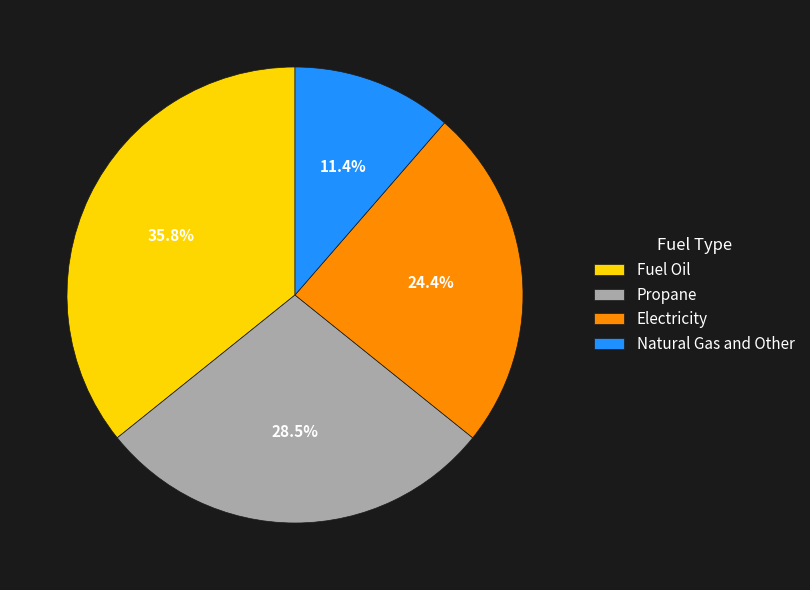

Rank the categories by value from lowest to highest.

Natural Gas and Other, Electricity, Propane, Fuel Oil